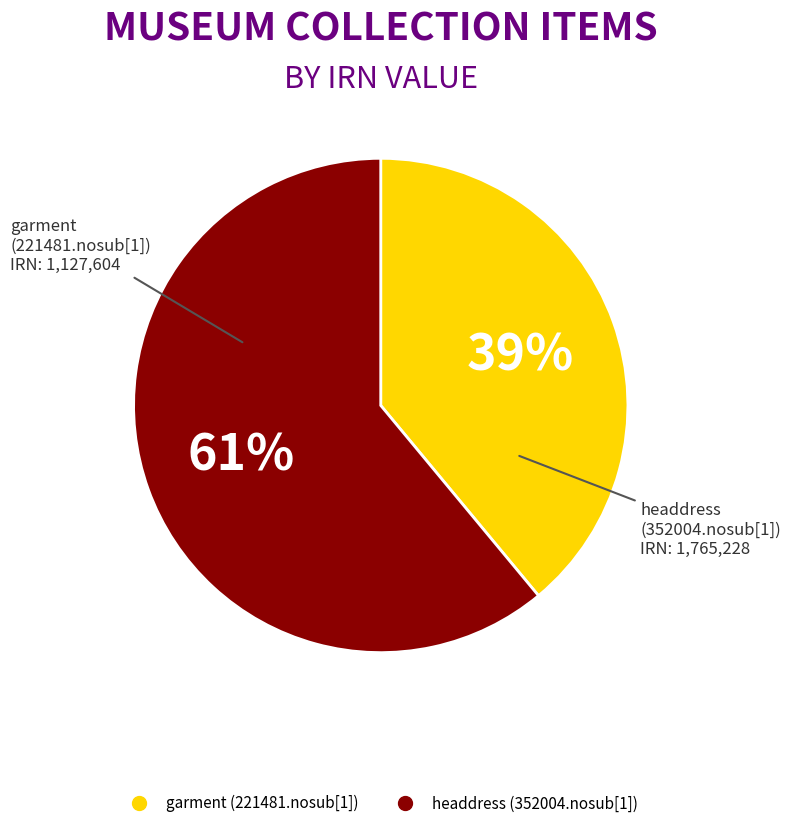

What percentage is the garment (221481.nosub[1]) slice, to the nearest percent?

39%